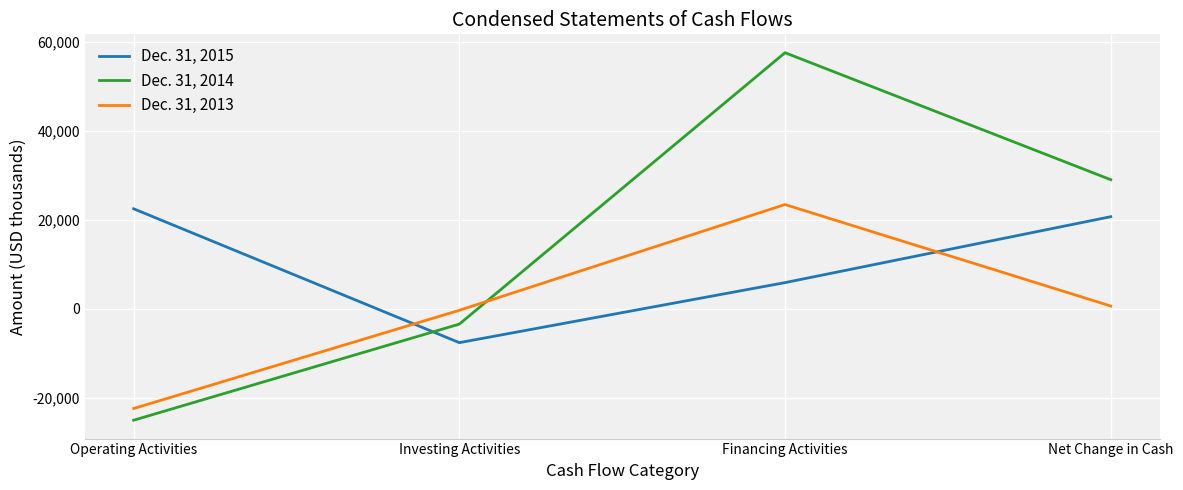

Which category has the highest value in the Dec. 31, 2013 series?

Financing Activities